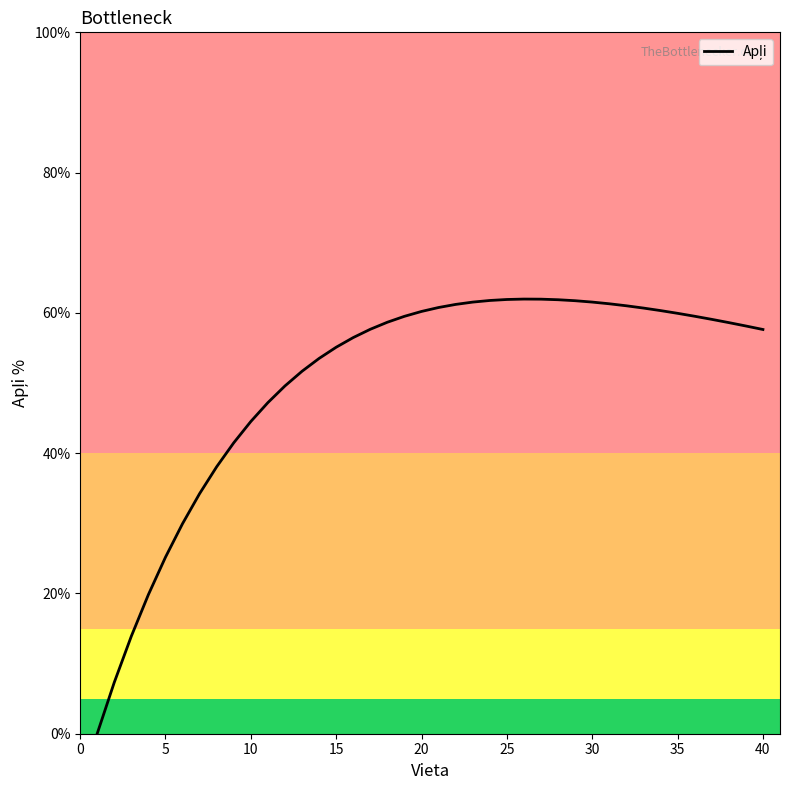

What is the greatest value displayed?

62.0